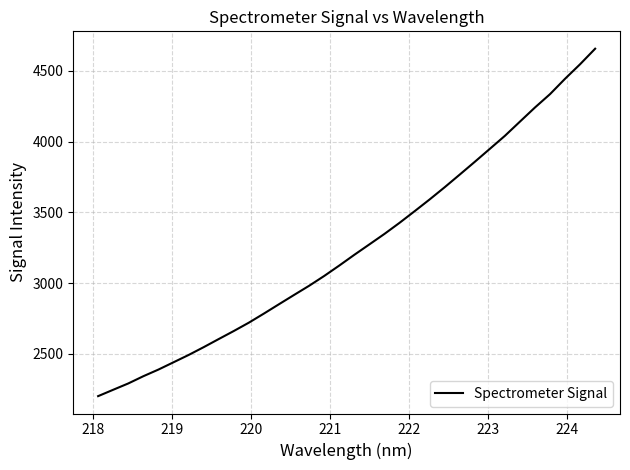

What is the minimum value shown in the chart?

2202.4